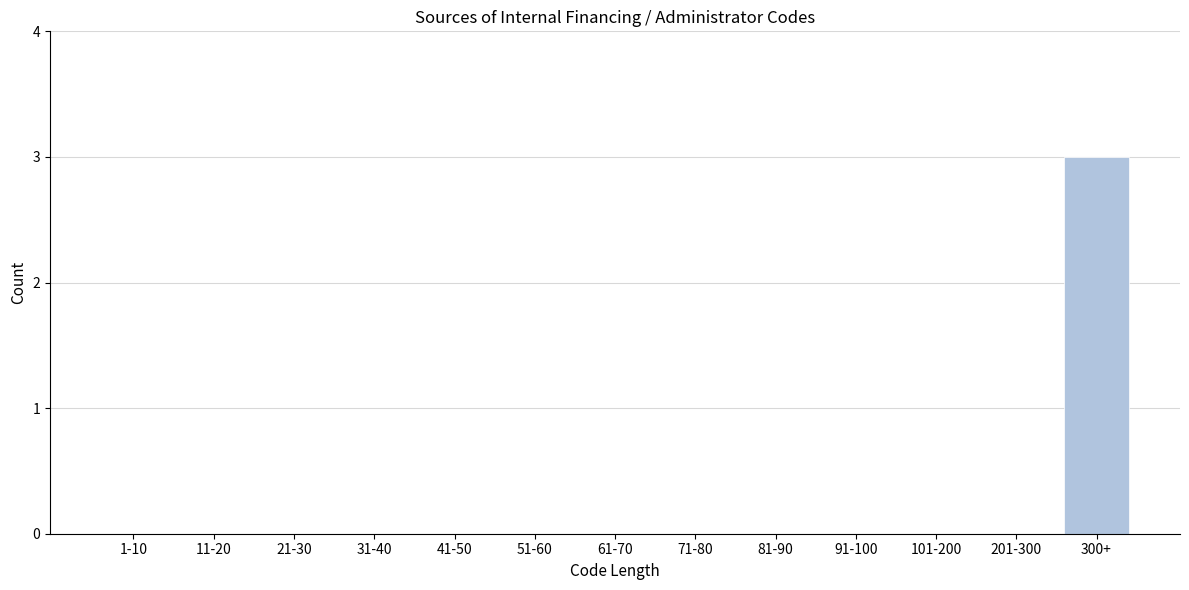

Reading left to right, extract all data points from this chart.

1-10=0	11-20=0	21-30=0	31-40=0	41-50=0	51-60=0	61-70=0	71-80=0	81-90=0	91-100=0	101-200=0	201-300=0	300+=3